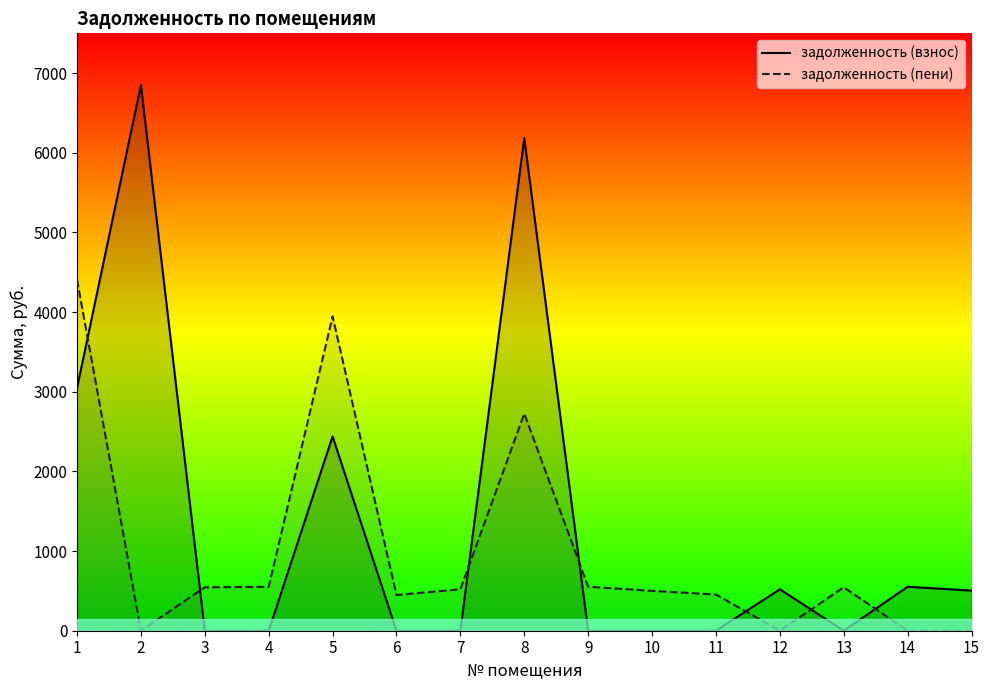

Which series ends up on top after the final intersection of задолженность (взнос) and задолженность (пени)?

задолженность (взнос)